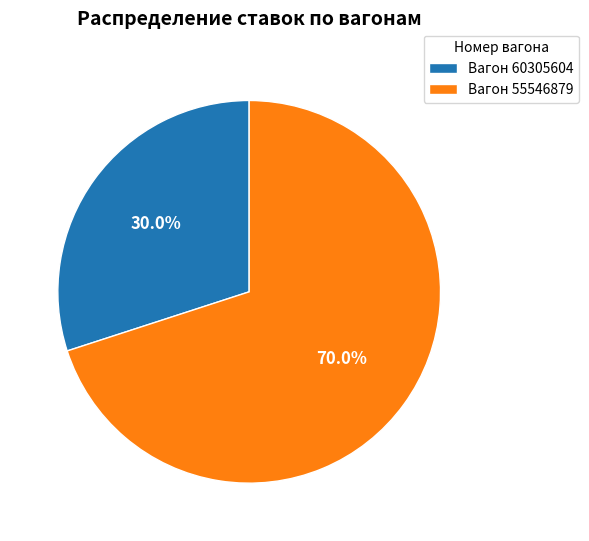

Combined, do Вагон 60305604 and Вагон 55546879 account for over 50%?

Yes